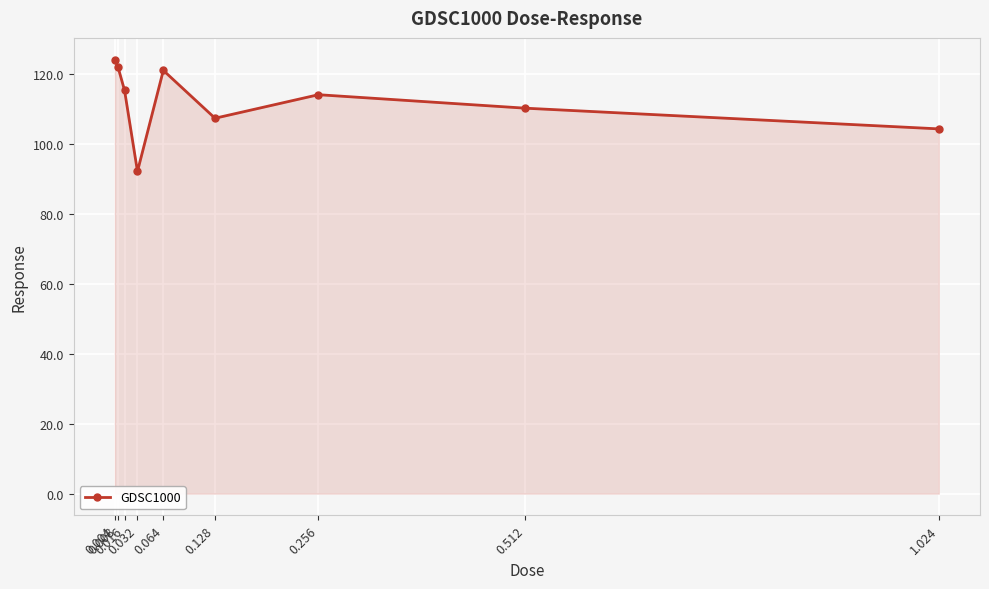

The chart shows a value of 168.6 at 0.128. True or false?

False